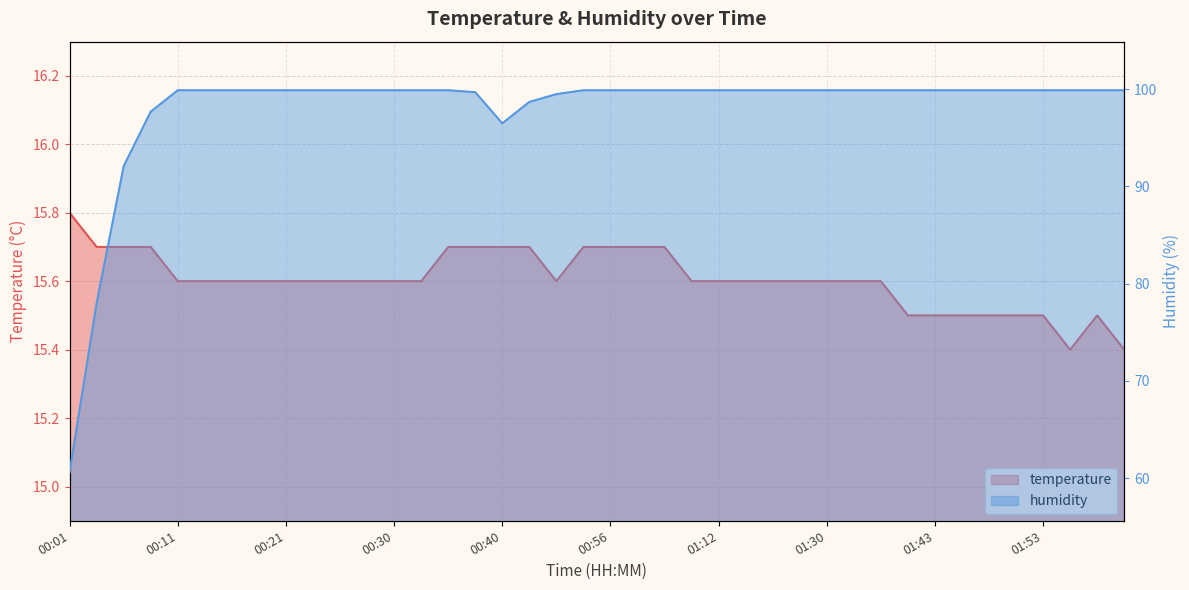

What is the difference between the temperature values at 00:18 and 00:59?

0.1